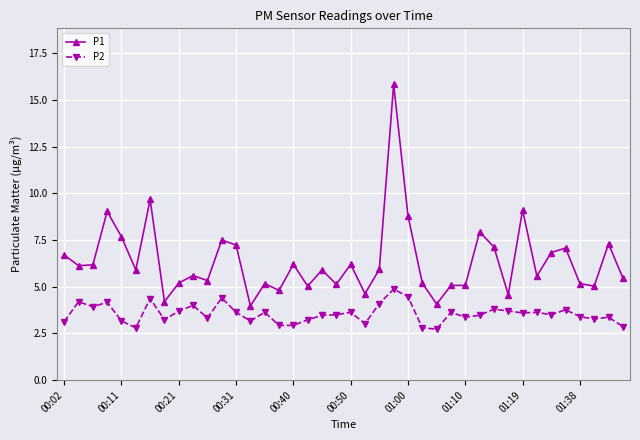

What is the value of the P1 point at the 33rd from the left?

9.1